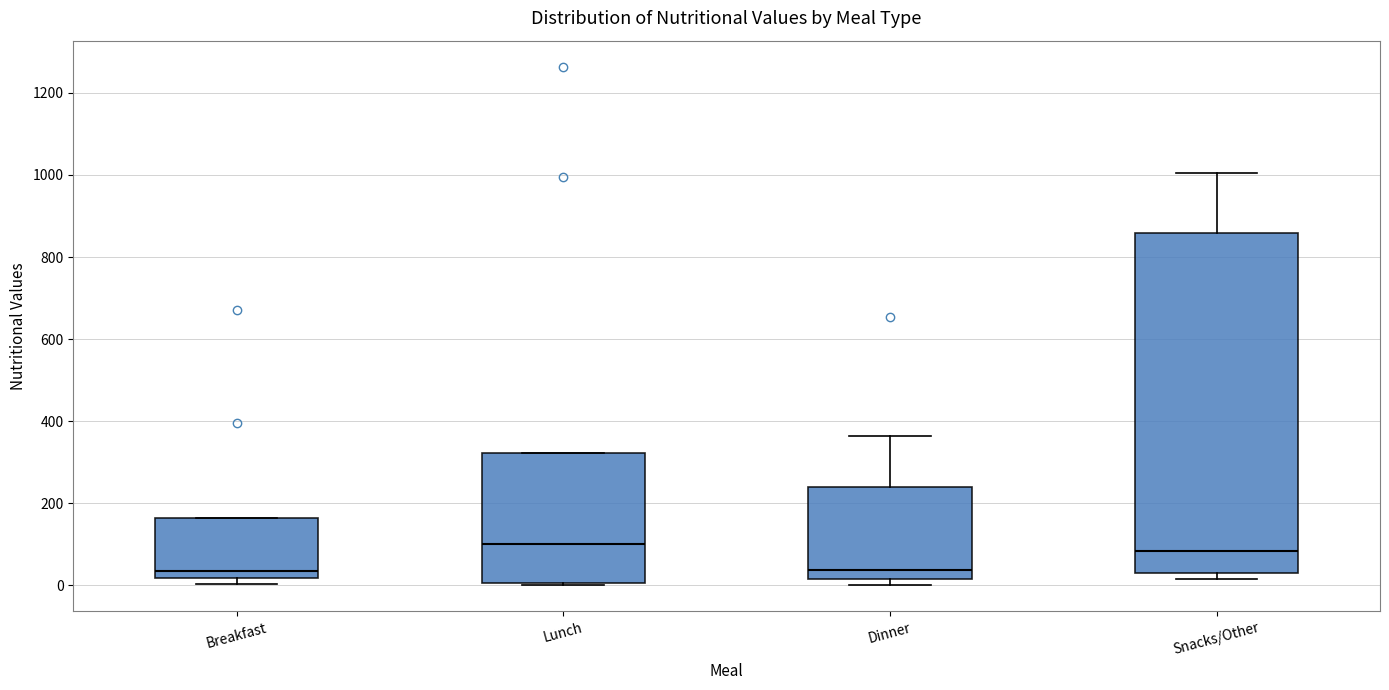

Reading left to right, read every box against the y-axis: the position of its median line, the range the box covers, and the ends of its whiskers. The values are not printed on the chart, so give them approximately, as read against the axis.

Breakfast: median 40, box 20 to 160, whiskers 0 to 160
Lunch: median 100, box 0 to 320, whiskers 0 (just below the box's lower edge) to 320
Dinner: median 40, box 20 to 240, whiskers 0 to 360
Snacks/Other: median 80, box 20 to 860, whiskers 20 (just below the box's lower edge) to 1000